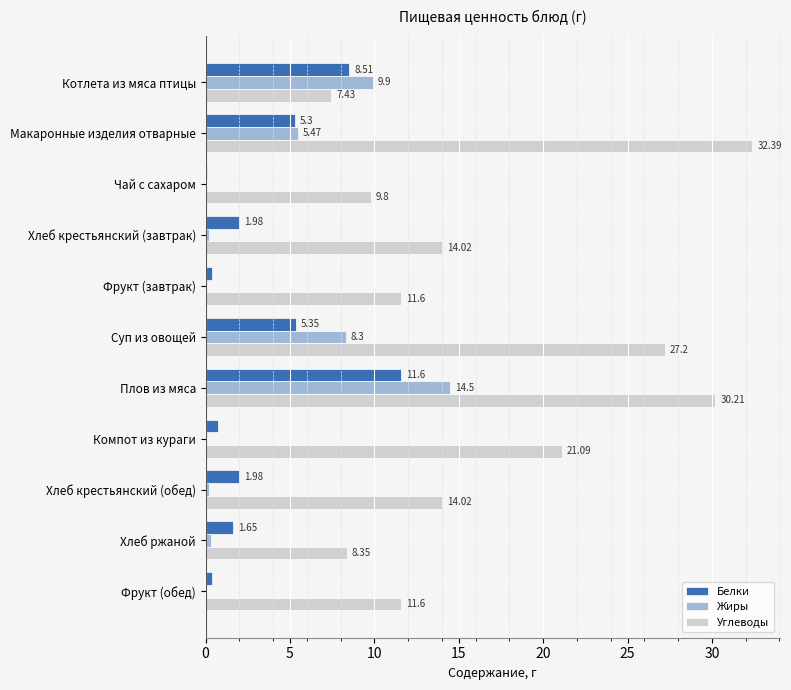

What is the sum of all Жиры values?

38.9